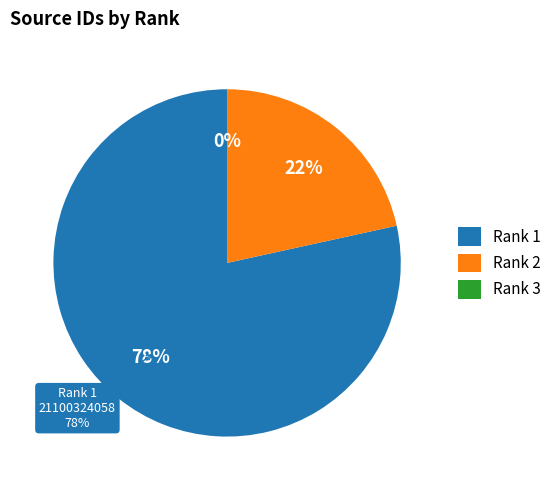

Which has a higher value, Rank 1 or Rank 2?

Rank 1